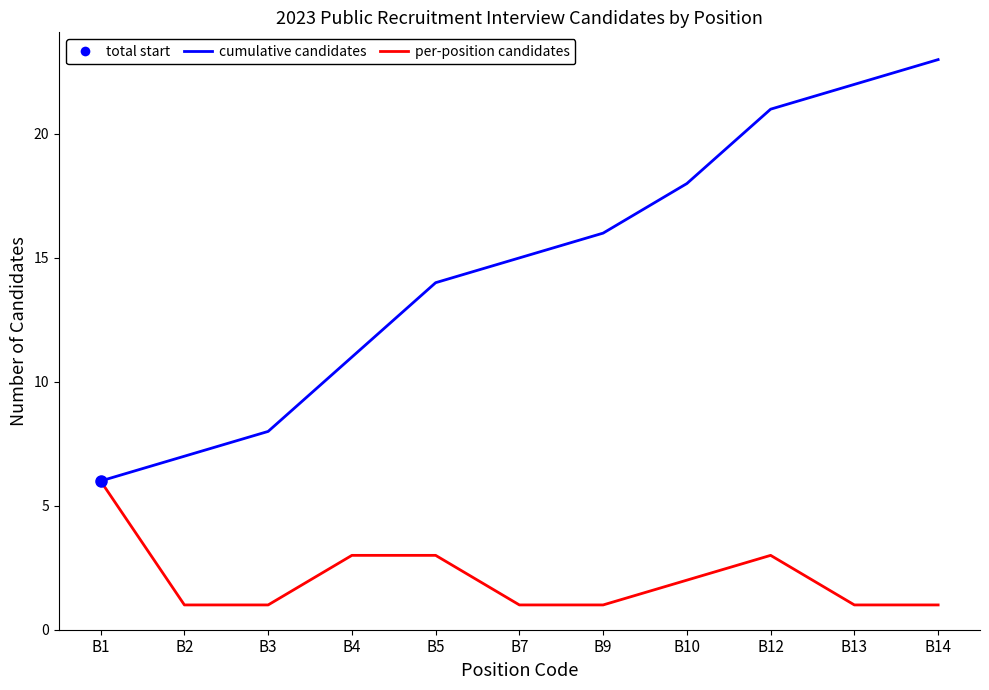

Reading right to left, what are all the values shown in this chart?

cumulative candidates: B14=23	B13=22	B12=21	B10=18	B9=16	B7=15	B5=14	B4=11	B3=8	B2=7	B1=6
per-position candidates: B14=1	B13=1	B12=3	B10=2	B9=1	B7=1	B5=3	B4=3	B3=1	B2=1	B1=6